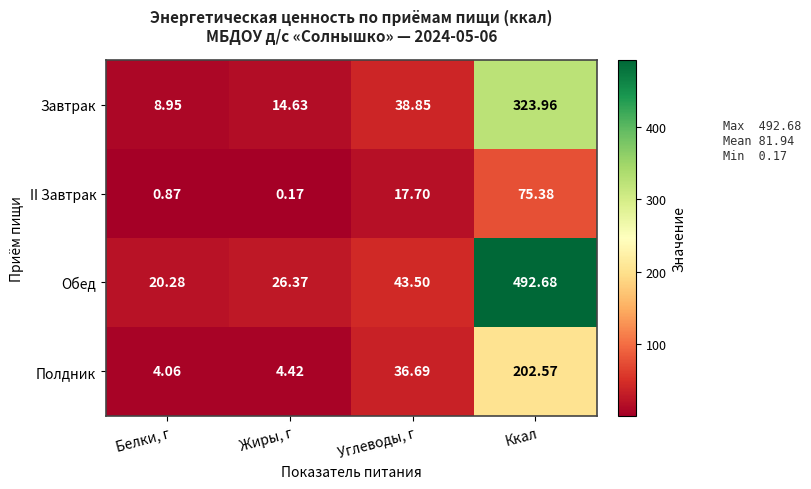

Where is Обед nearest to the value 256?

Углеводы, г